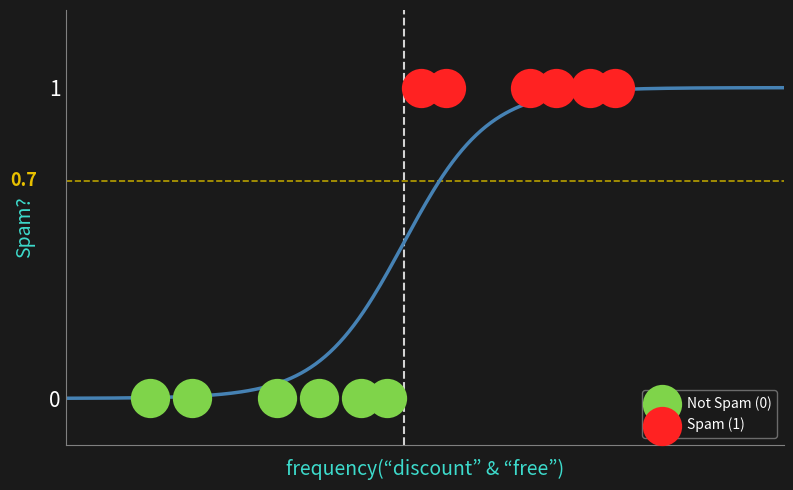

Which series reaches the maximum Y coordinate?

Spam (1)